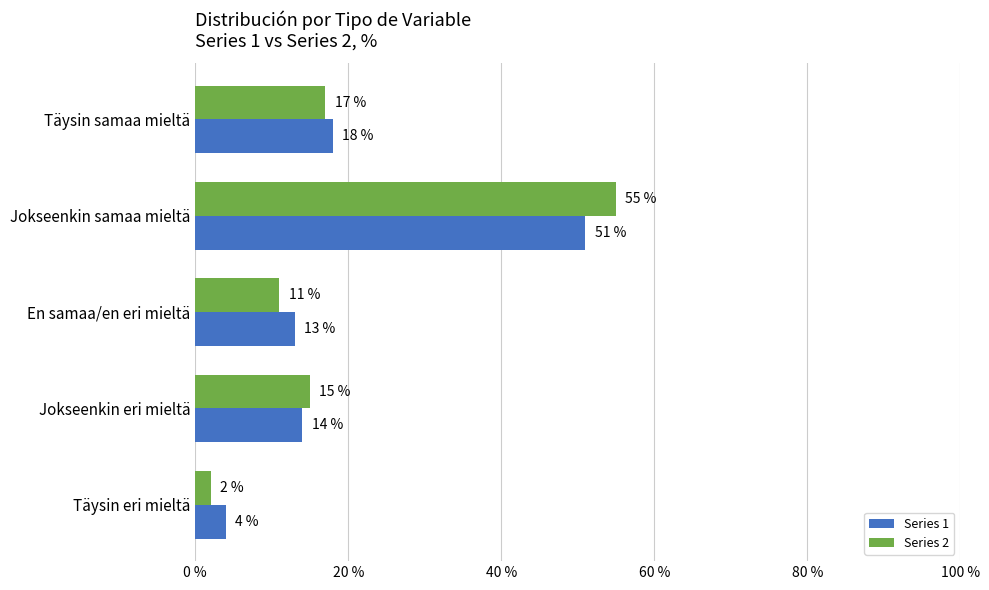

List the labels in order of Series 2 value, largest first.

Jokseenkin samaa mieltä, Täysin samaa mieltä, Jokseenkin eri mieltä, En samaa/en eri mieltä, Täysin eri mieltä